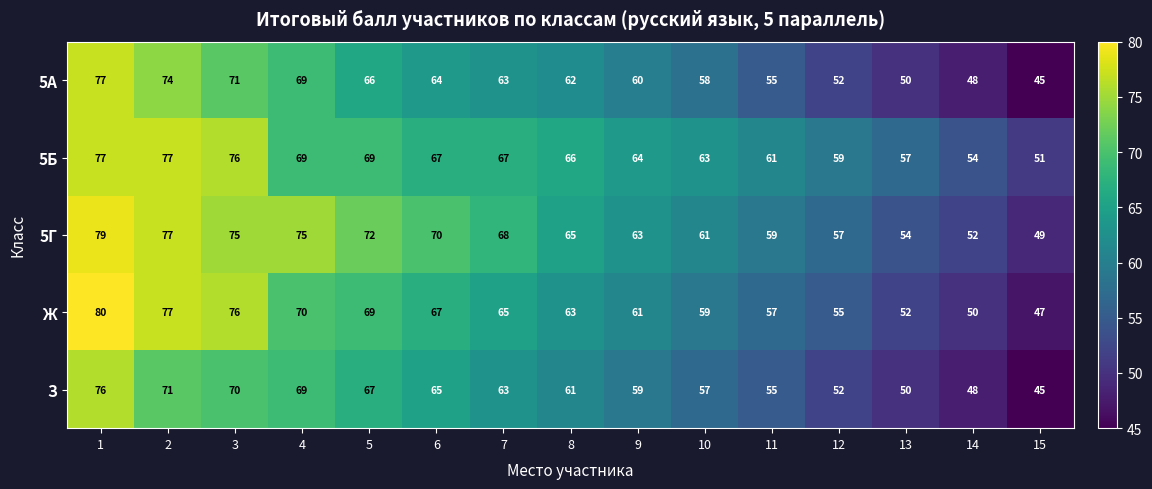

The value of 5Г at 6 is 26. True or false?

False